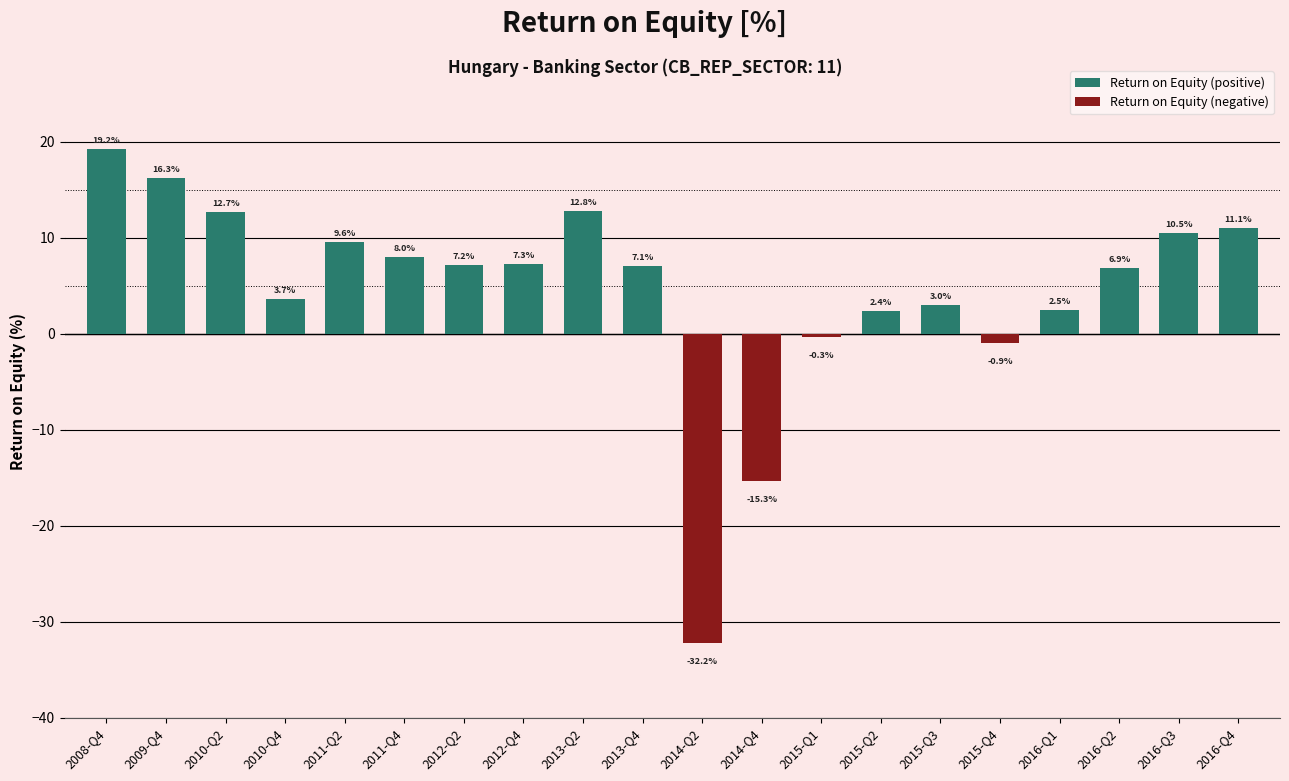

What position from the right is 2015-Q3?

6